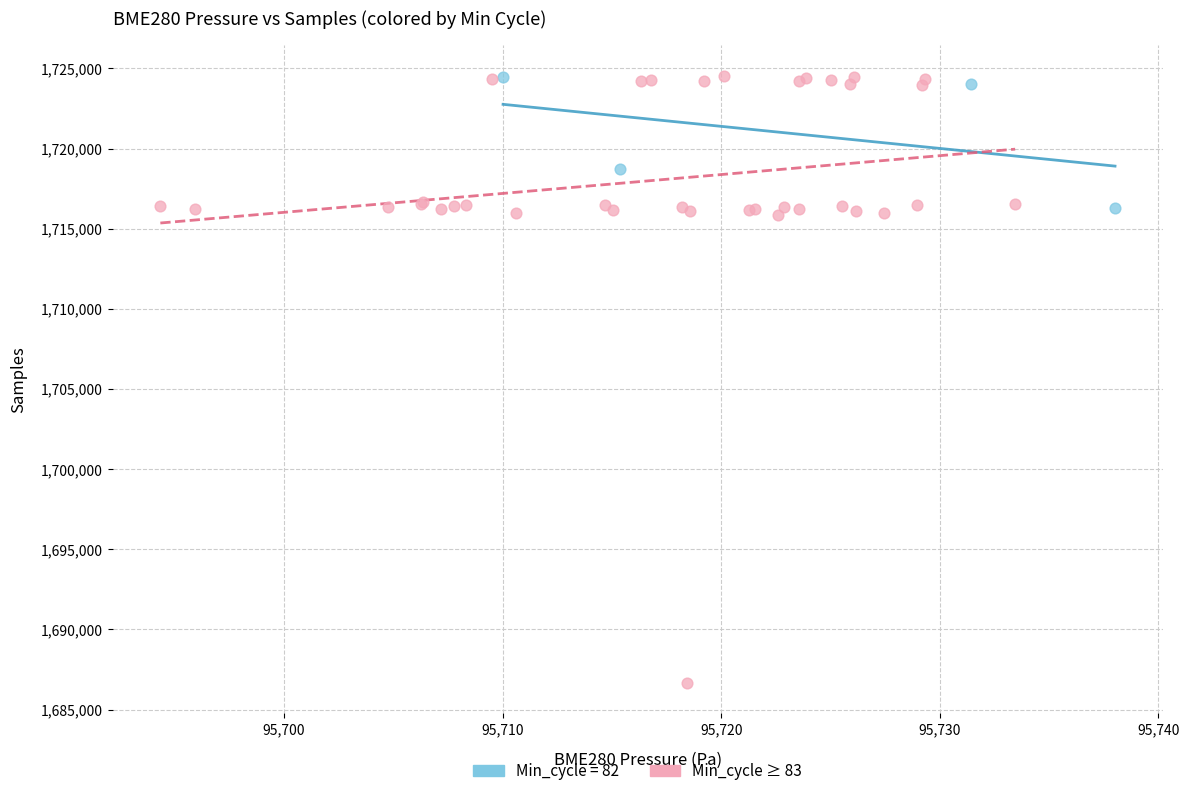

Which series has the largest Y range (max minus min)?

Min_cycle ≥ 83